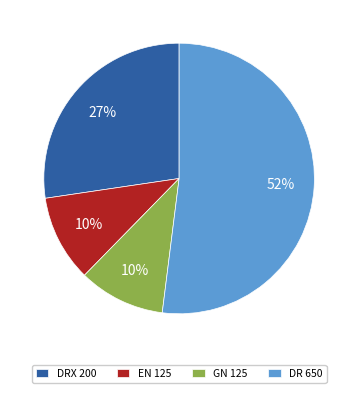

To the nearest percent, what is the difference between the largest and smallest slice percentages?

42%